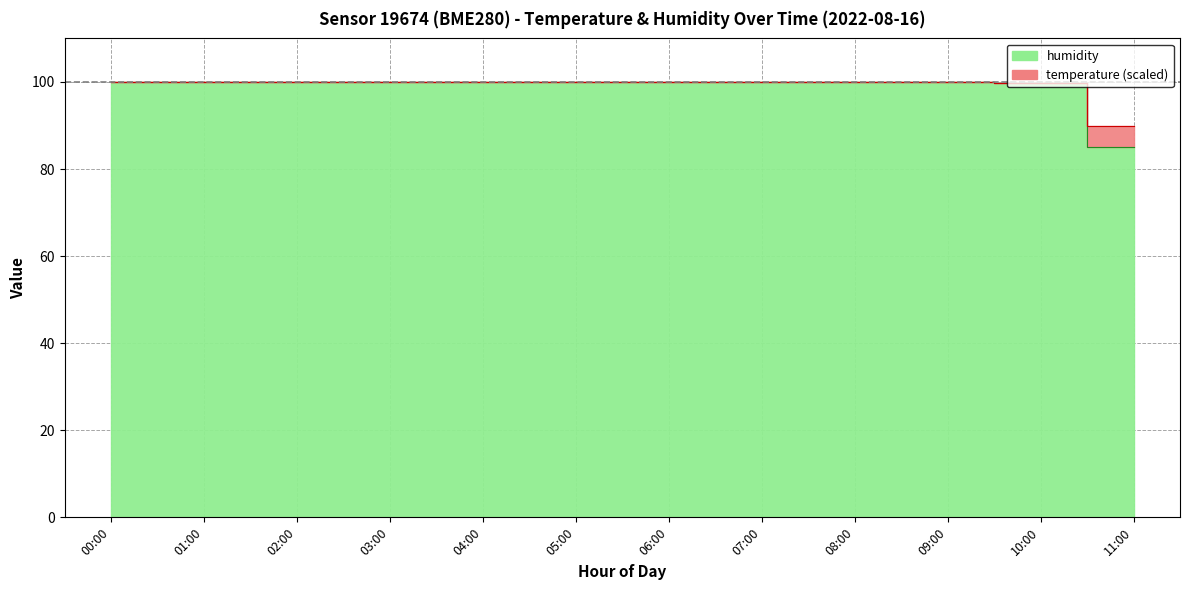

At which category does the chart reach its minimum across all series?

11:00